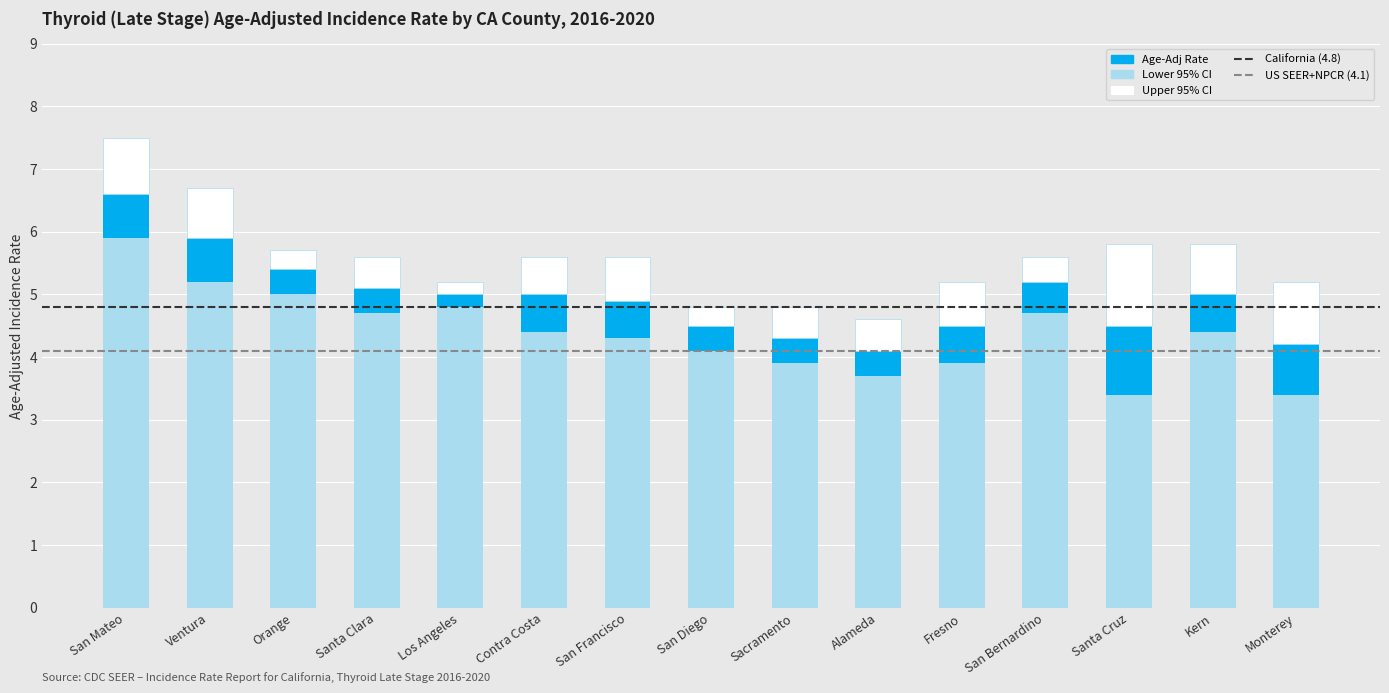

What is the average value of the Lower 95% CI series?

4.4